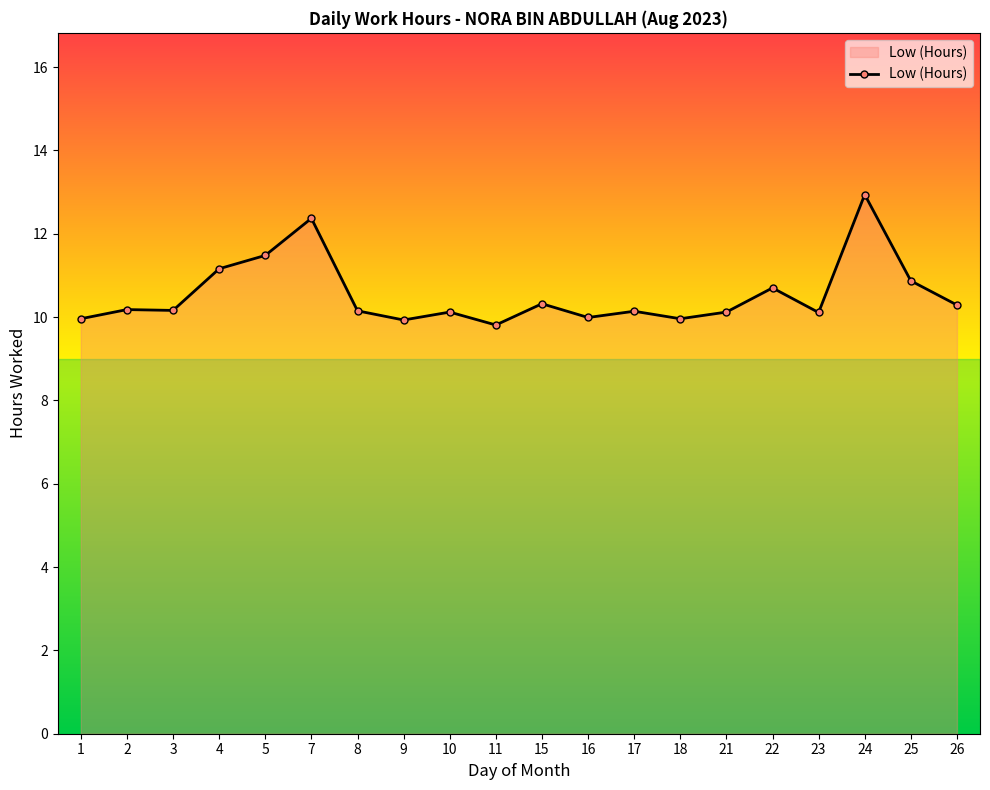

What is the average value?

10.5